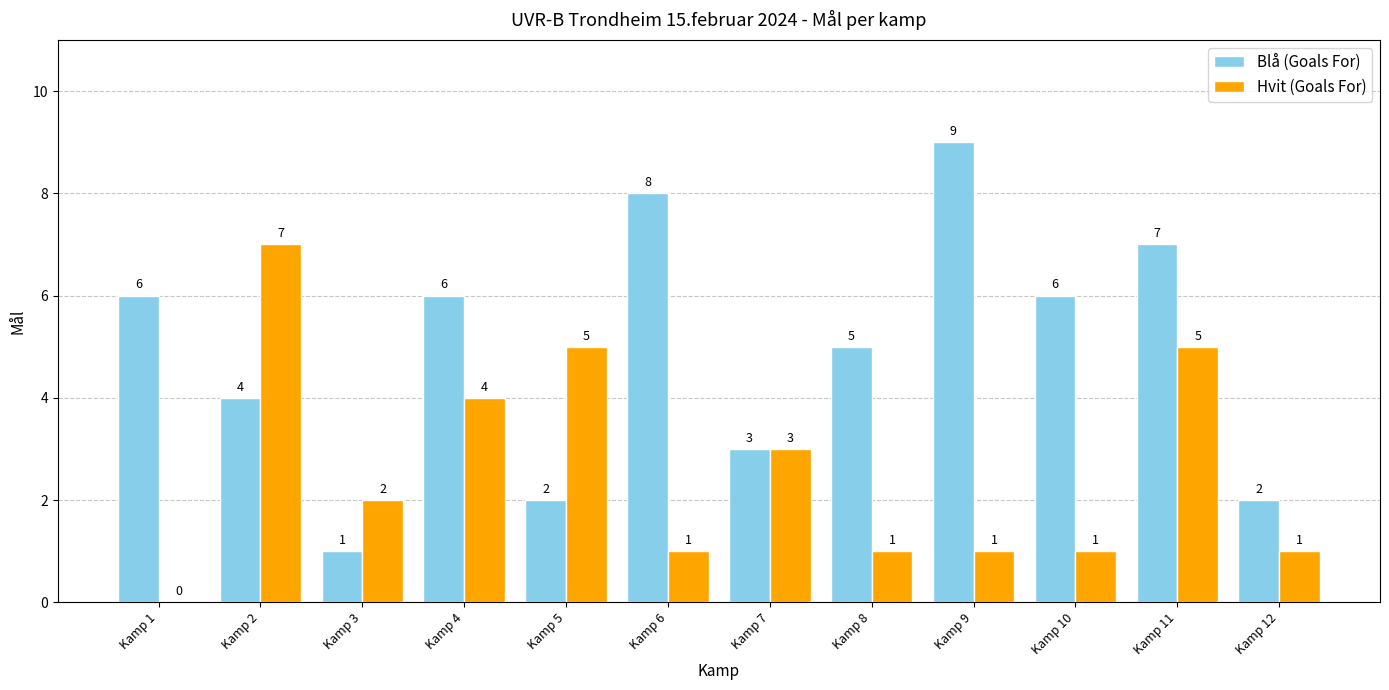

How many categories are shown in the chart?

12